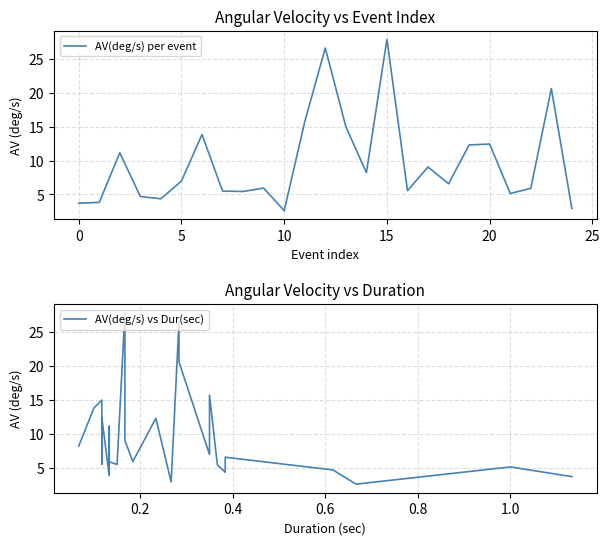

Is it true that AV(deg/s) per event equals 27.9 at 15?

True